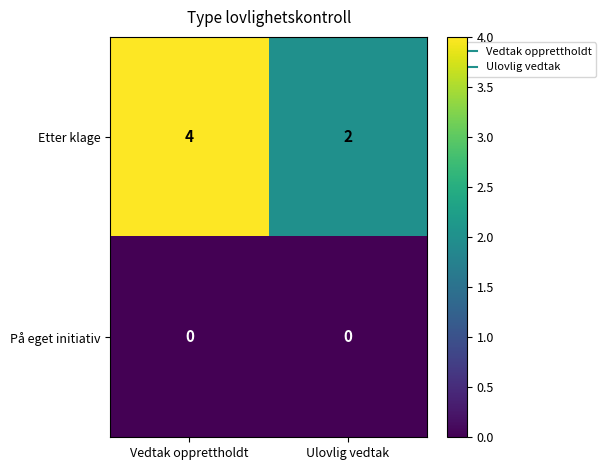

What is the sum of all Etter klage values?

6